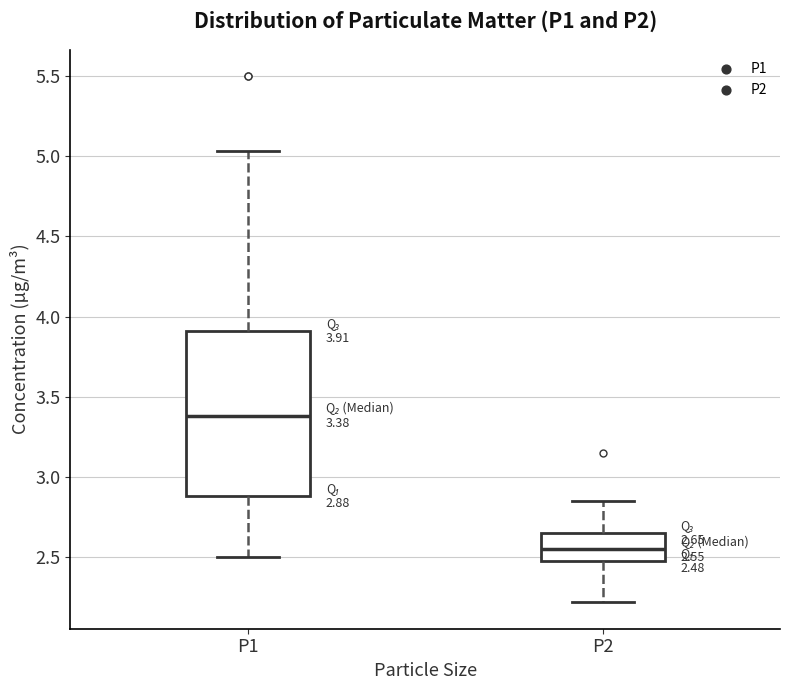

Which box is the tallest, from its lower edge to its upper edge?

P1